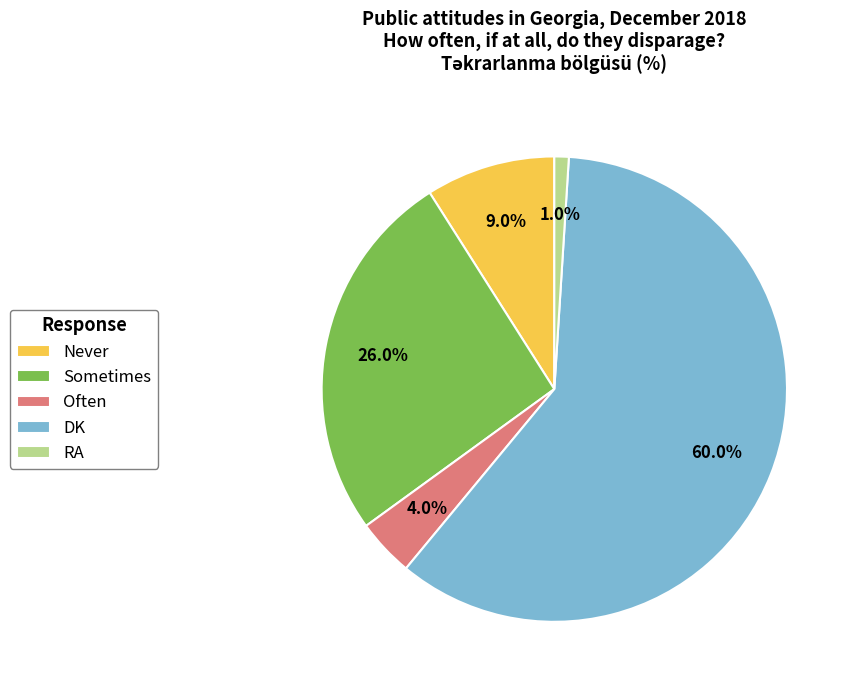

Between RA and Never, which is larger?

Never